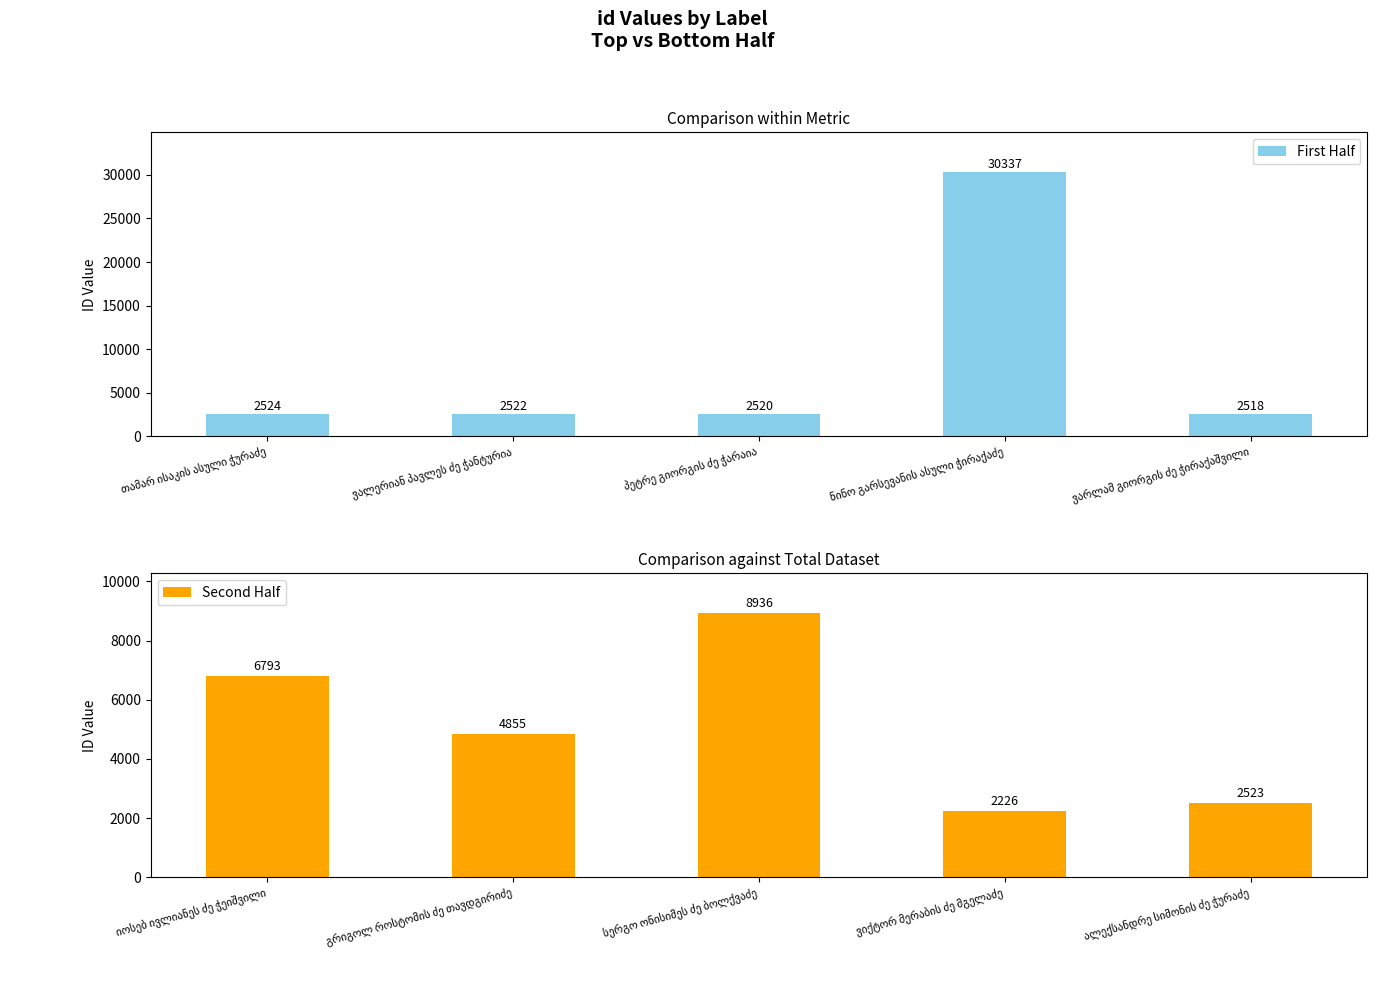

How many values in the Second Half series exceed 4855?

2